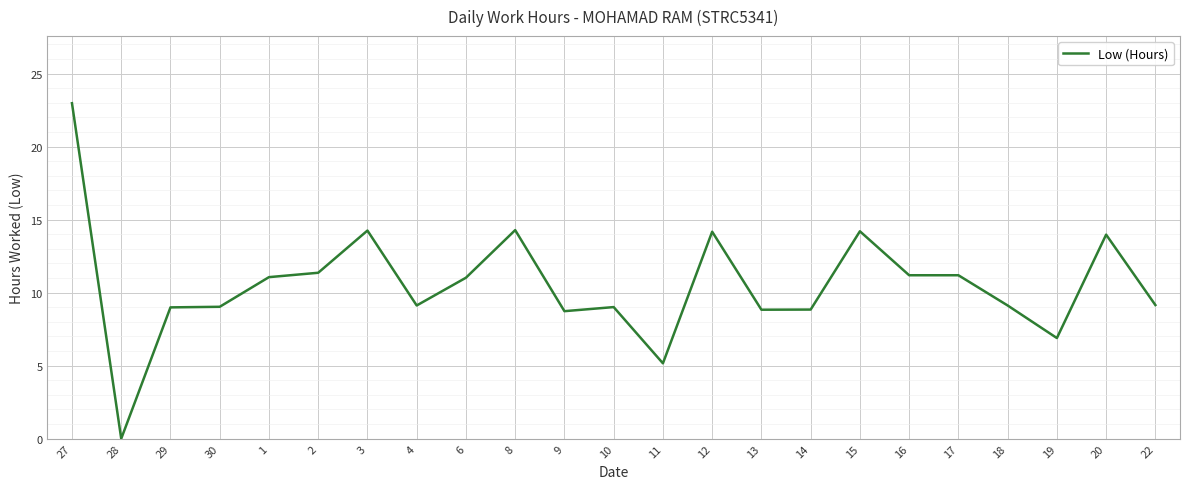

Read the value at 17.

11.2